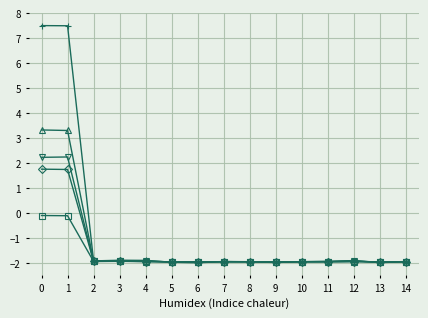

What is the minimum value shown in the chart?

-2.0